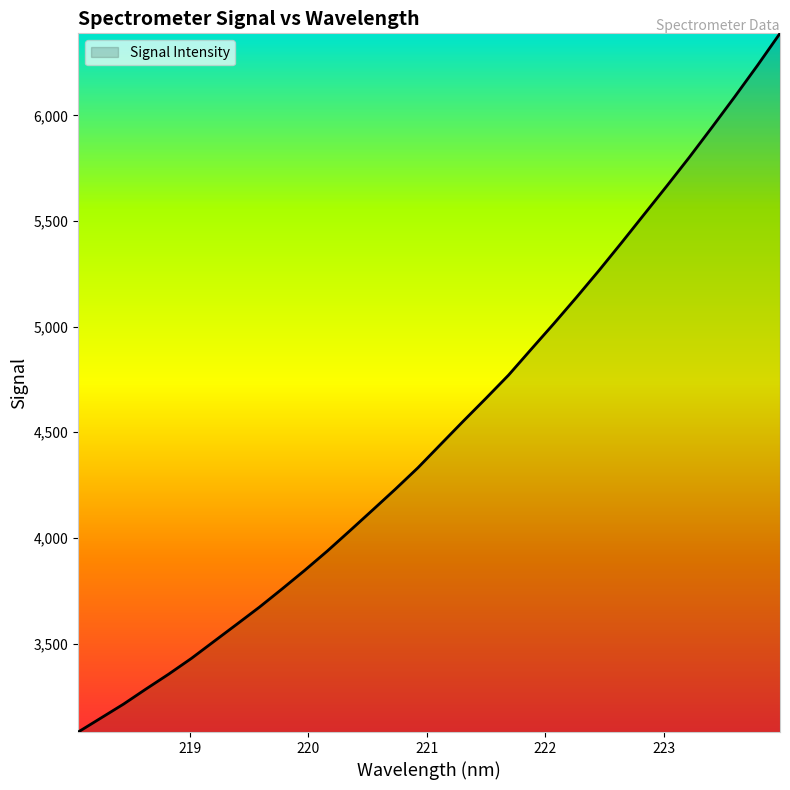

What is the maximum value shown in the chart?

6388.2